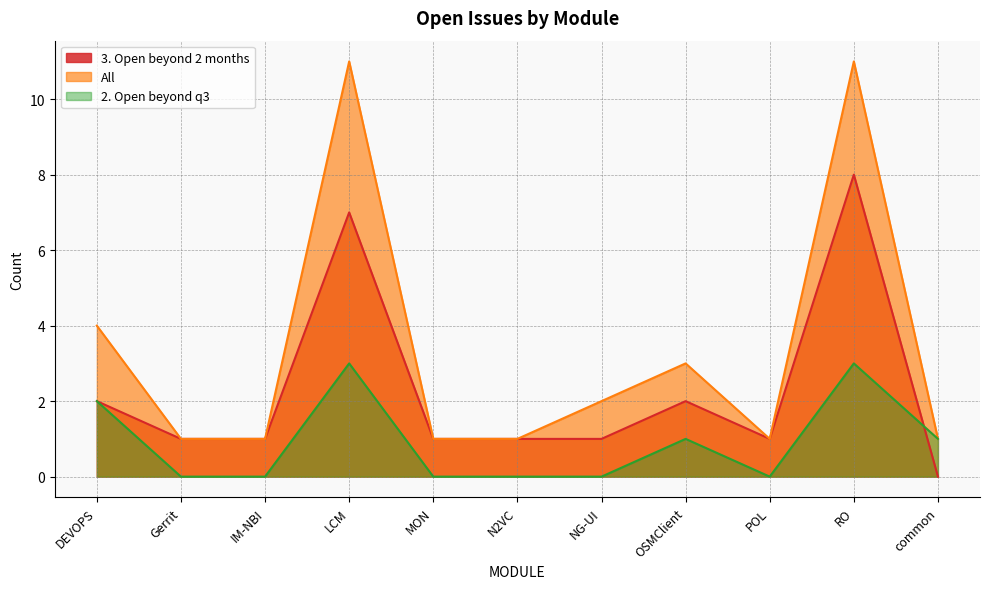

How many times do 3. Open beyond 2 months and 2. Open beyond q3 cross each other?

1